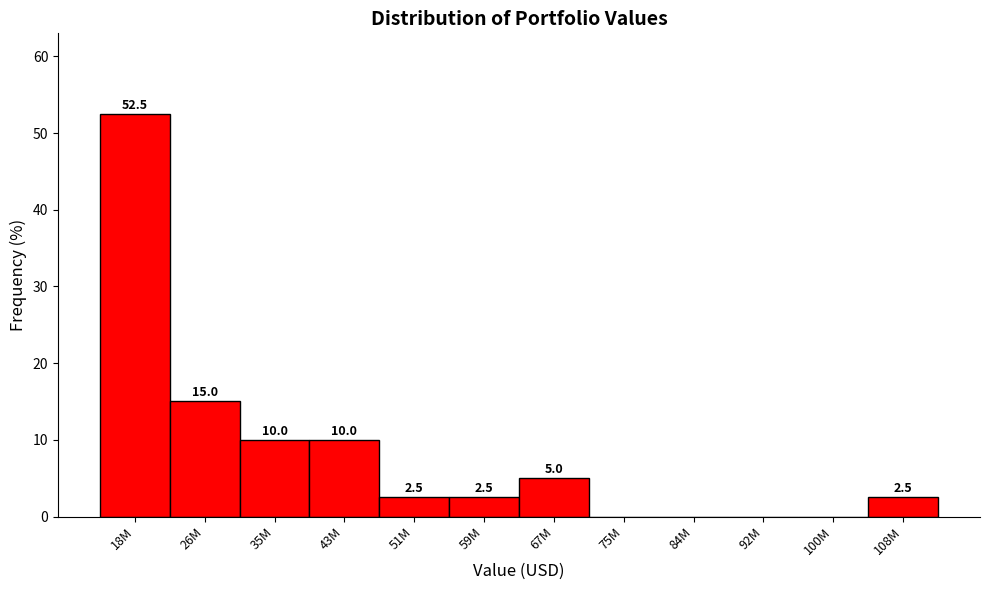

Reading left to right, list all the values displayed in this chart.

18M=52.5	26M=15.0	35M=10.0	43M=10.0	51M=2.5	59M=2.5	67M=5.0	75M=0.0	84M=0.0	92M=0.0	100M=0.0	108M=2.5